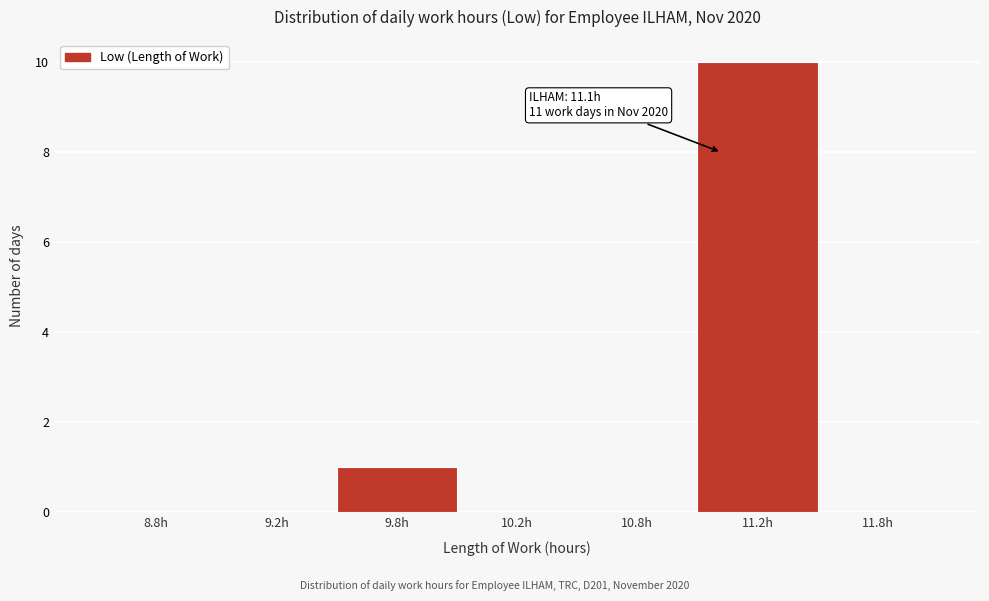

Reading left to right, list all the values displayed in this chart.

8.8h=0	9.2h=0	9.8h=1	10.2h=0	10.8h=0	11.2h=10	11.8h=0